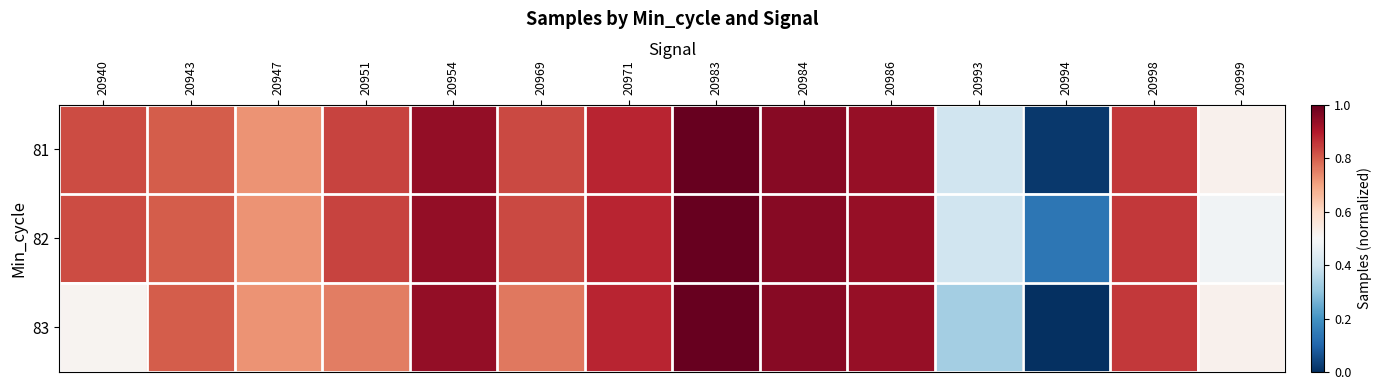

At which category is the sum across all series the highest?

20983